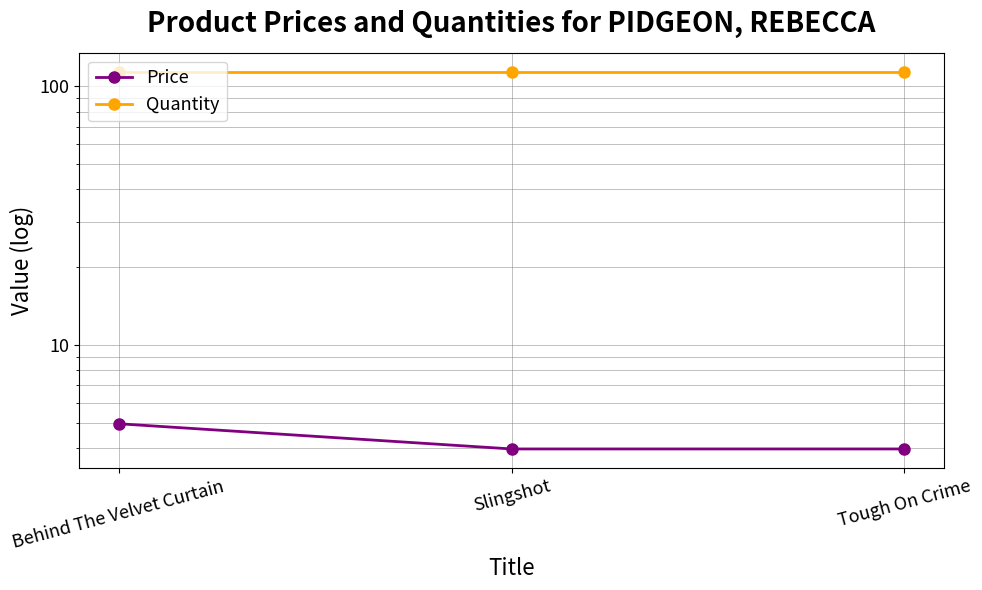

The value of Quantity at Tough On Crime is 114.0. True or false?

True